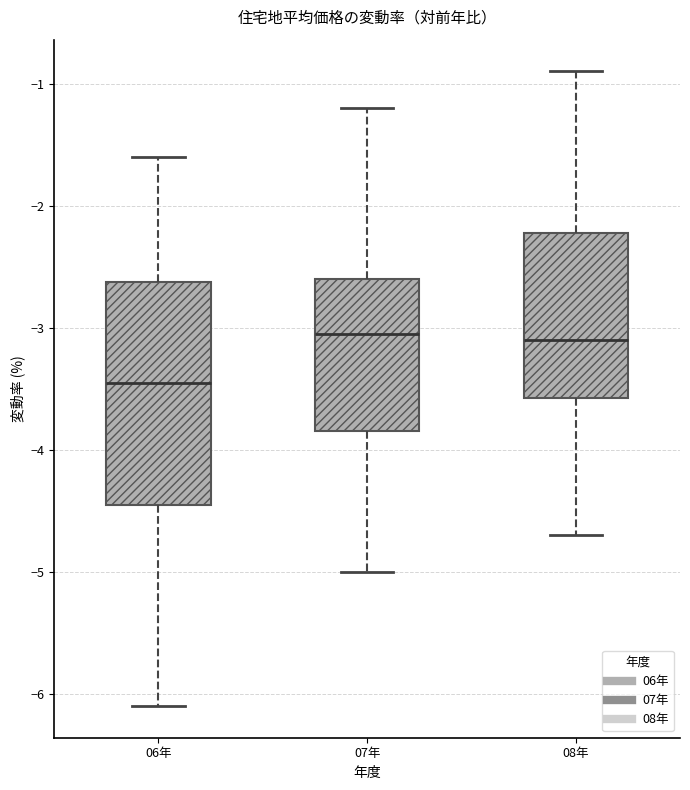

Reading left to right, read every box against the y-axis: the position of its median line, the range the box covers, and the ends of its whiskers. The values are not printed on the chart, so give them approximately, as read against the axis.

06年: median -3.4, box -4.4 to -2.6, whiskers -6.1 to -1.6
07年: median -3.0, box -3.8 to -2.6, whiskers -5.0 to -1.2
08年: median -3.1, box -3.6 to -2.2, whiskers -4.7 to -0.9